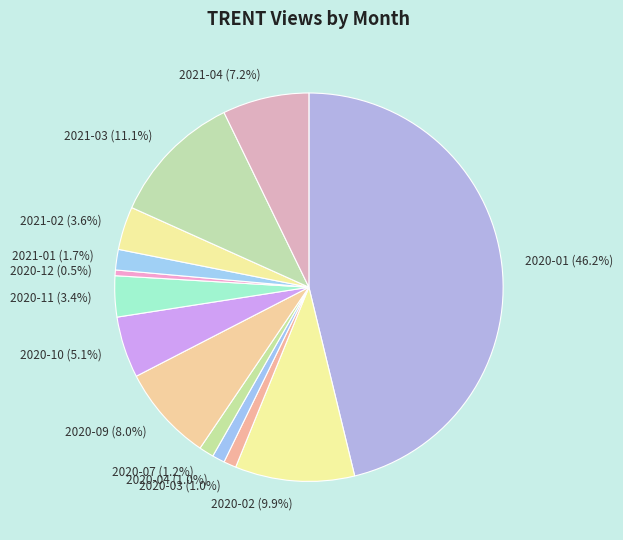

The 2020-03 slice represents 1% of the pie. True or false?

True